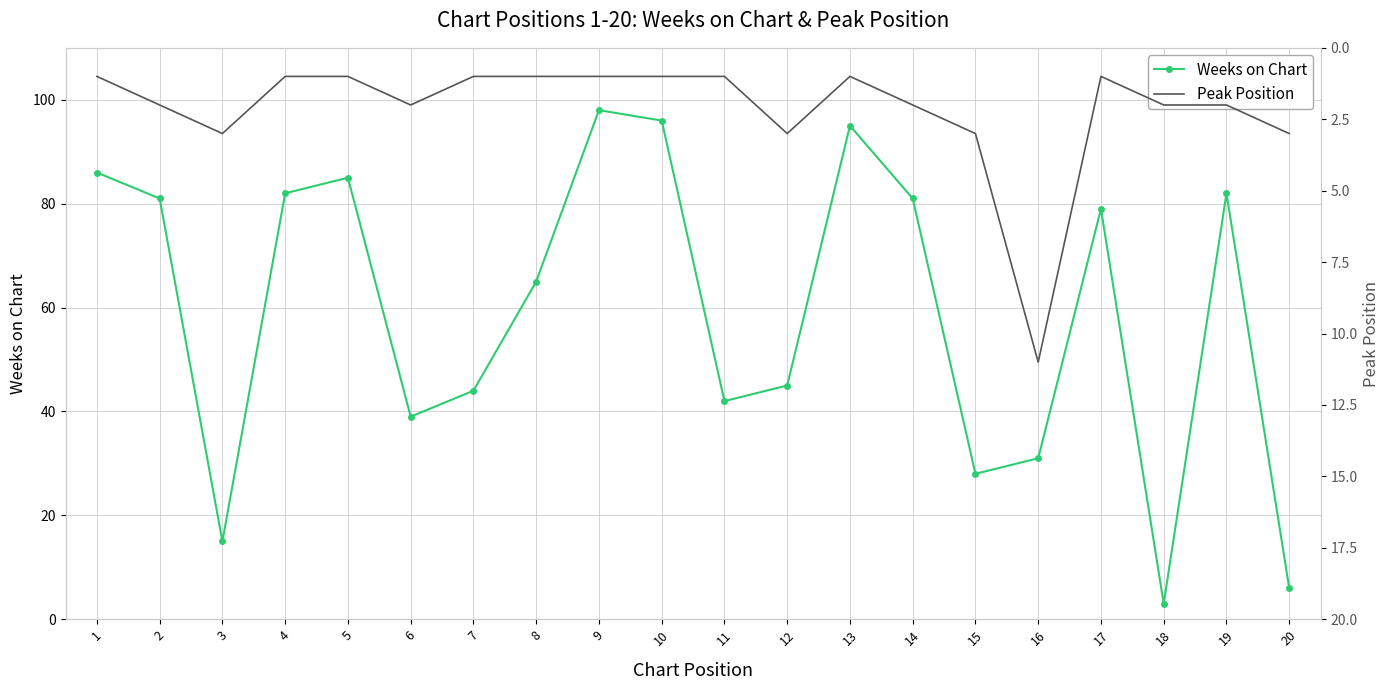

Reading right to left, list all the values displayed in this chart.

Weeks on Chart: 6	82	3	79	31	28	81	95	45	42	96	98	65	44	39	85	82	15	81	86
Peak Position: 3	2	2	1	11	3	2	1	3	1	1	1	1	1	2	1	1	3	2	1